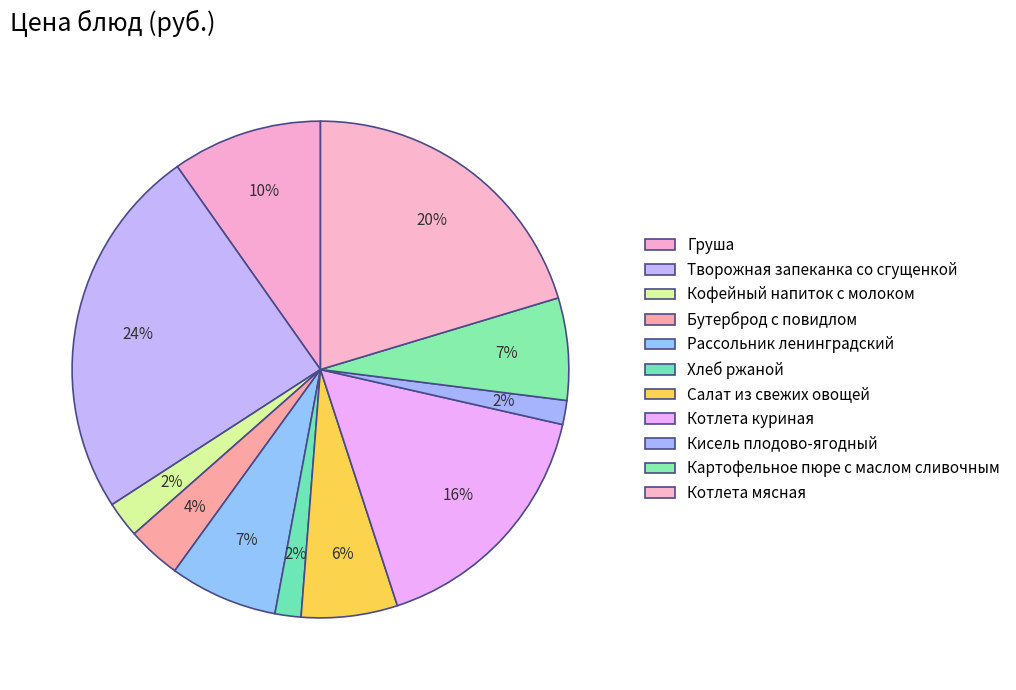

Between Салат из свежих овощей and Картофельное пюре с маслом сливочным, which is larger?

Картофельное пюре с маслом сливочным